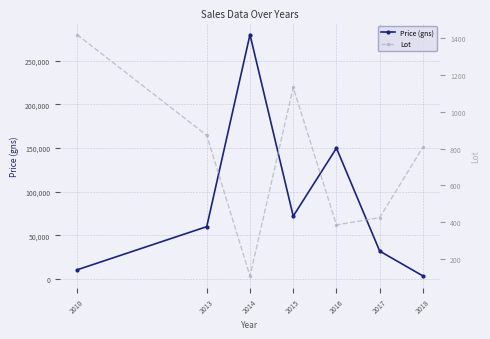

List the series in order of their overall mean, lowest first.

Lot, Price (gns)